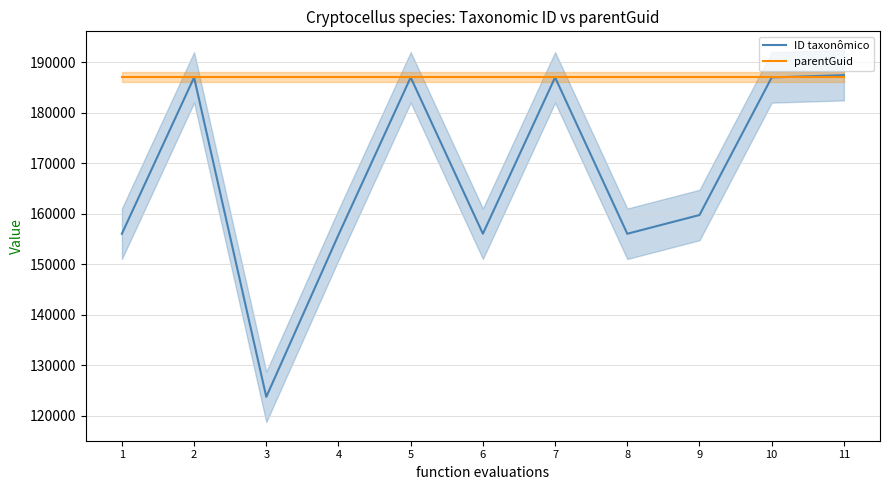

Which series changed the most between 2 and 7?

ID taxonômico